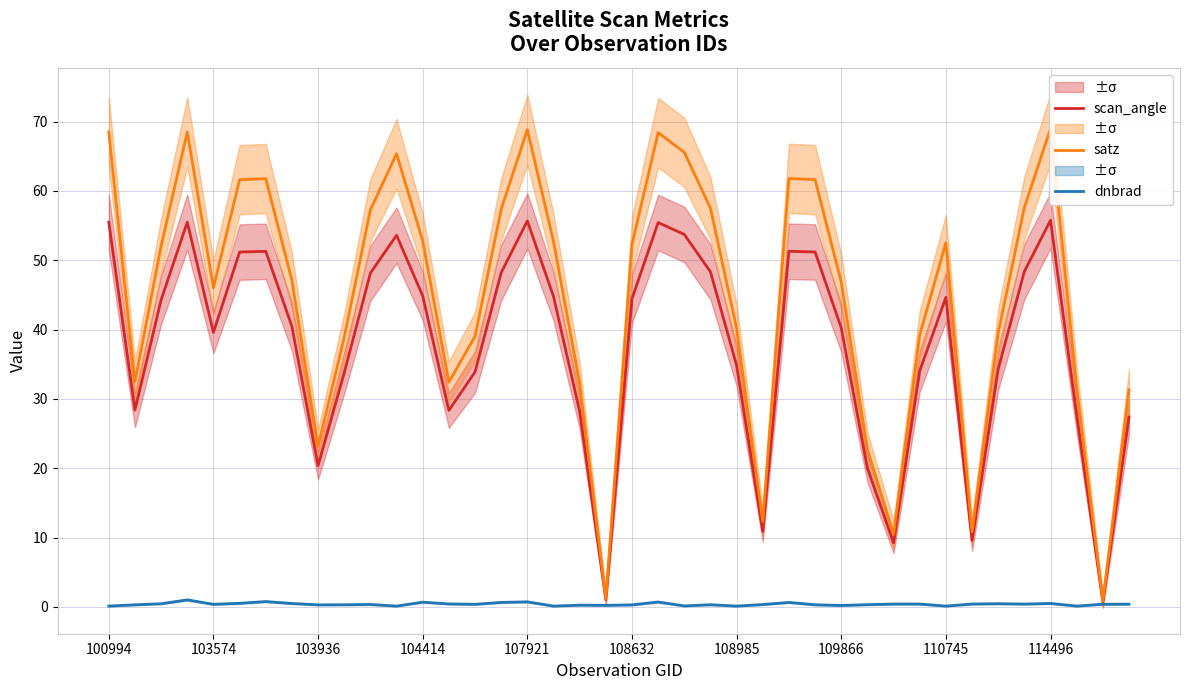

True or false: scan_angle has a value of 87.3 at 100994.

False